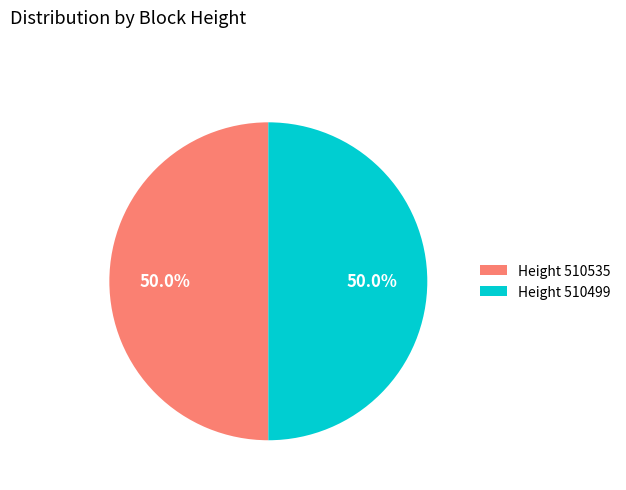

What percentage do Height 510535 and Height 510499 together represent?

100.0%